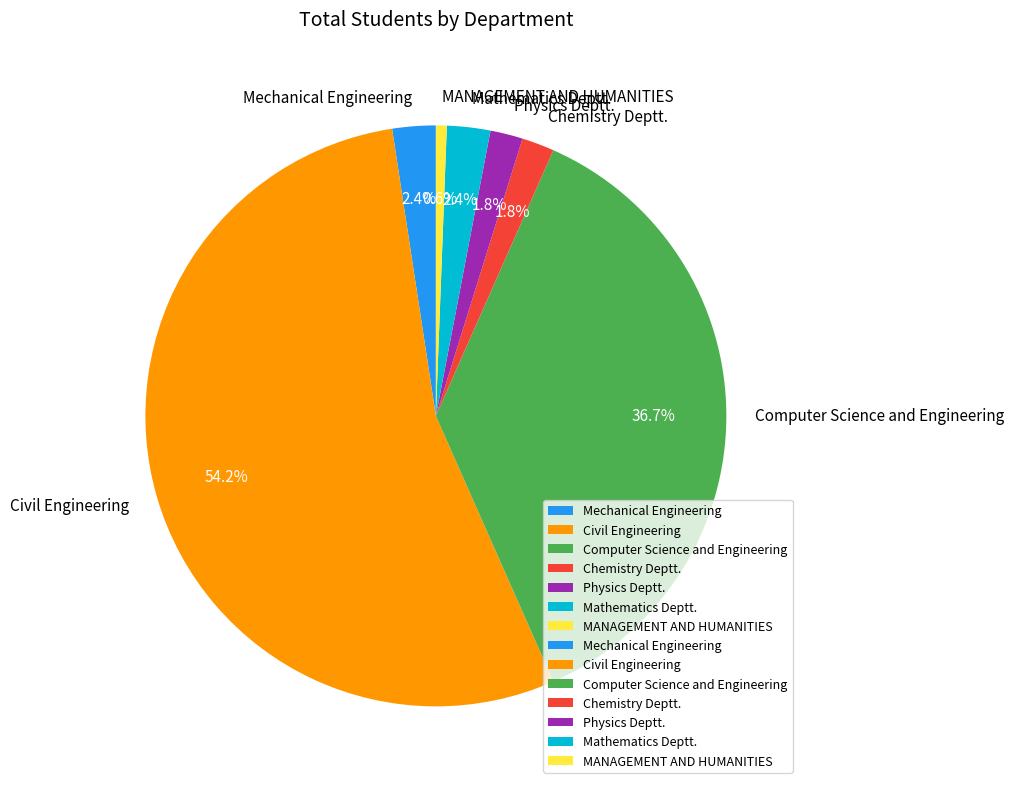

What is the smallest slice in the pie chart?

MANAGEMENT AND HUMANITIES